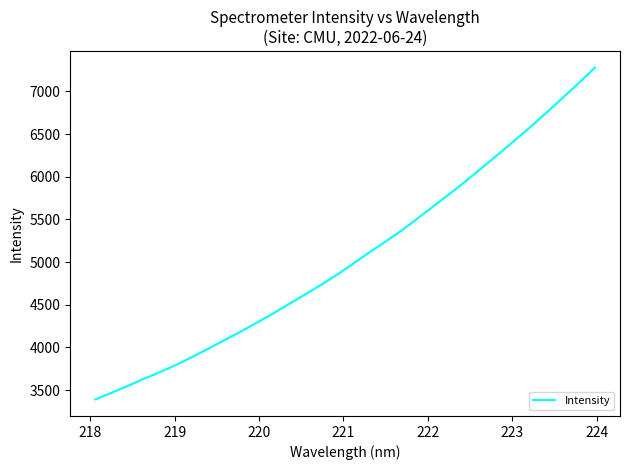

What is the sum of all values?

162162.9